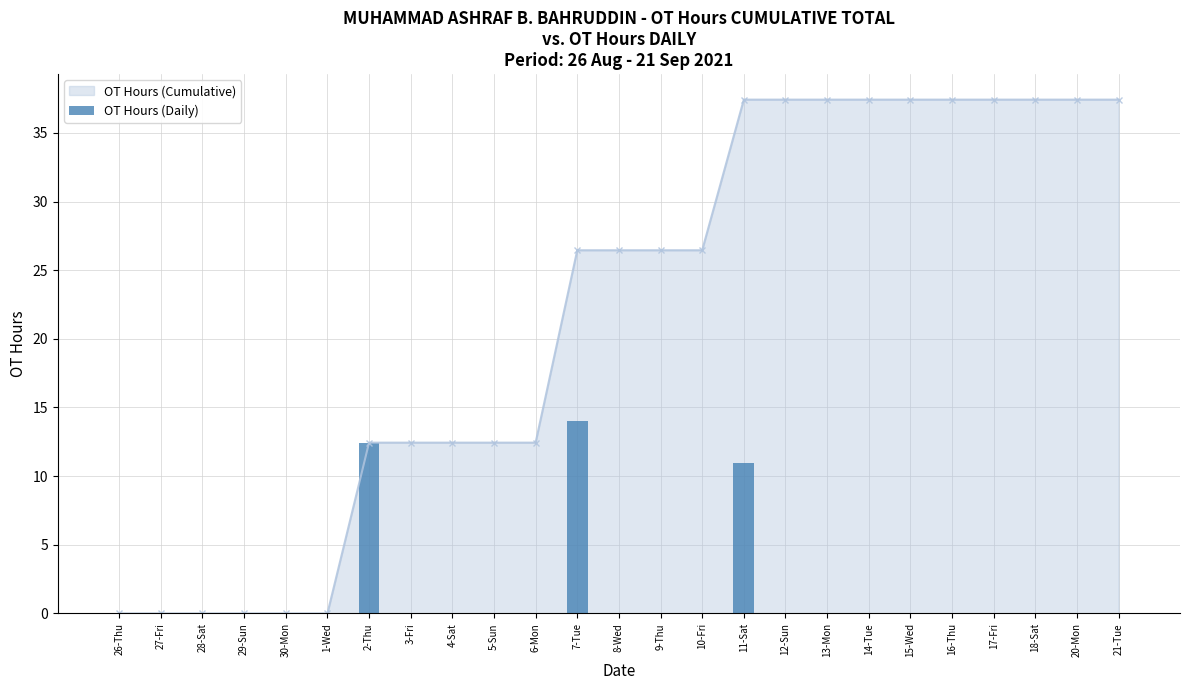

Rank the categories by value from lowest to highest.

26-Thu, 27-Fri, 28-Sat, 29-Sun, 30-Mon, 1-Wed, 3-Fri, 4-Sat, 5-Sun, 6-Mon, 8-Wed, 9-Thu, 10-Fri, 12-Sun, 13-Mon, 14-Tue, 15-Wed, 16-Thu, 17-Fri, 18-Sat, 20-Mon, 21-Tue, 11-Sat, 2-Thu, 7-Tue